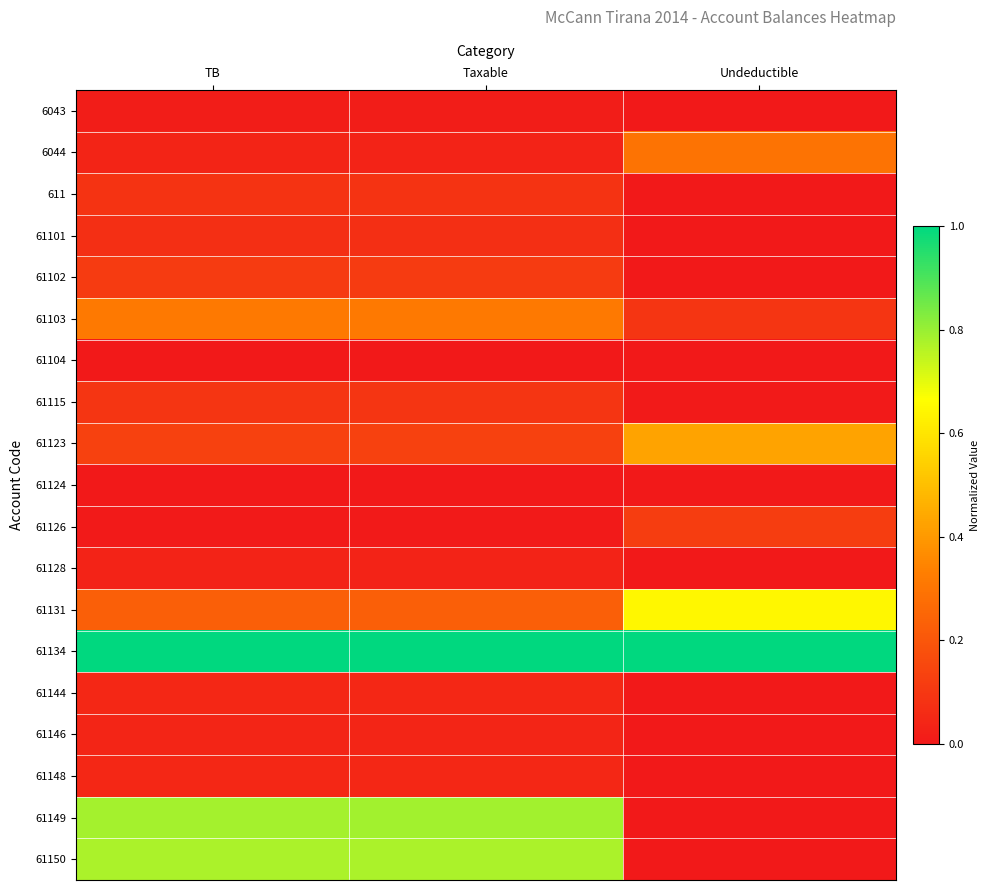

At which category does the chart reach its peak across all series?

TB